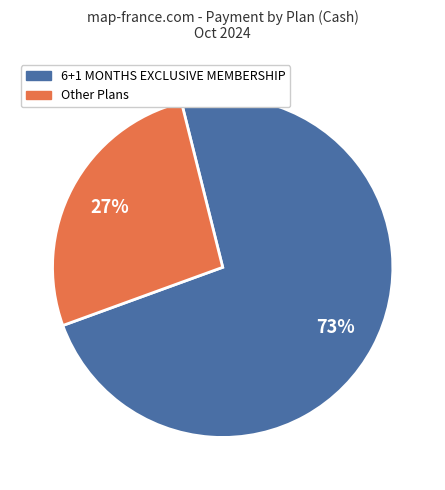

How many slices are in this pie chart?

2